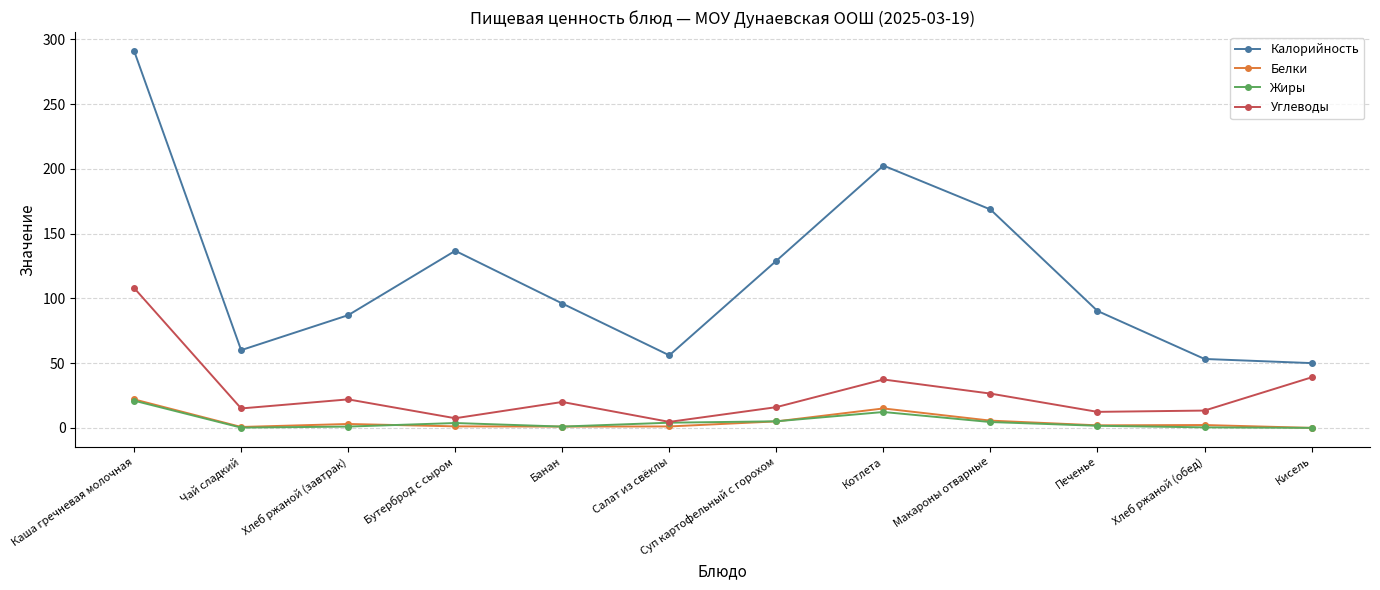

What is the highest value of the Калорийность series?

291.0